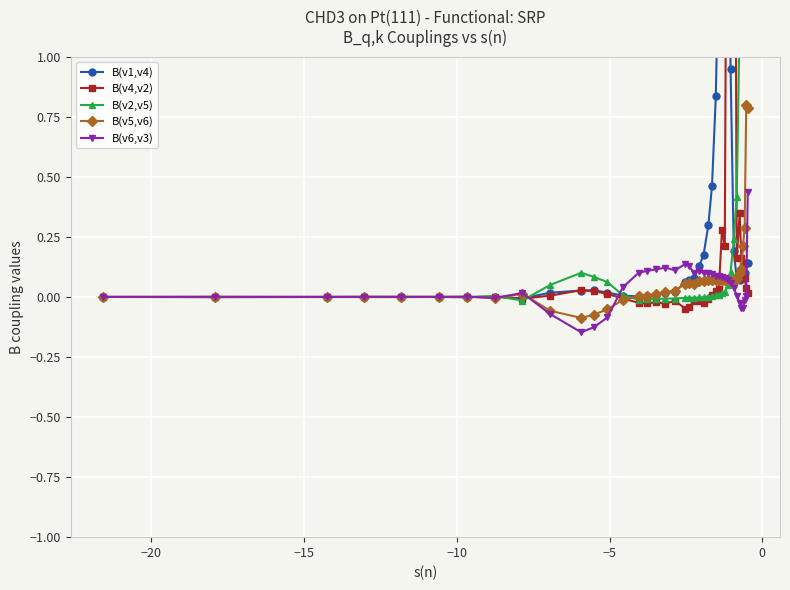

Reading right to left, list all the values displayed in this chart.

B(v1,v4): 0.1	0.1	0.1	0.1	0.1	0.1	0.1	0.2	0.9	2.1	2.8	2.5	1.5	0.8	0.5	0.3	0.2	0.1	0.1	0.1	0.1	0.0	0.0	0.0	0.0	0.0	0.0	0.0	0.0	0.0	0.0	-0.0	0.0	-0.0	0.0	-0.0	-0.0	-0.0	-0.0	0.0
B(v4,v2): 0.0	0.0	0.1	0.1	0.2	0.3	0.2	3.6	6.3	2.8	0.2	0.3	0.0	0.0	0.0	-0.0	-0.0	-0.0	-0.0	-0.0	-0.0	-0.0	-0.0	-0.0	-0.0	-0.0	-0.0	0.0	0.0	0.0	0.0	-0.0	0.0	-0.0	0.0	-0.0	-0.0	0.0	-0.0	0.0
B(v2,v5): 1.5	3.7	7.4	6.4	2.4	1.2	0.4	0.2	0.1	0.0	0.0	0.0	0.0	0.0	0.0	0.0	-0.0	-0.0	-0.0	-0.0	-0.0	-0.0	-0.0	-0.0	-0.0	-0.0	0.0	0.1	0.1	0.1	0.1	-0.0	0.0	-0.0	0.0	-0.0	-0.0	-0.0	-0.0	0.0
B(v5,v6): 0.8	0.8	0.3	0.2	0.1	0.1	0.1	0.1	0.1	0.1	0.1	0.1	0.1	0.1	0.1	0.1	0.1	0.1	0.1	0.1	0.1	0.0	0.0	0.0	0.0	0.0	-0.0	-0.1	-0.1	-0.1	-0.1	0.0	-0.0	0.0	-0.0	0.0	0.0	0.0	-0.0	0.0
B(v6,v3): 0.4	0.0	-0.0	-0.0	-0.0	-0.0	0.0	0.0	0.1	0.1	0.1	0.1	0.1	0.1	0.1	0.1	0.1	0.1	0.1	0.1	0.1	0.1	0.1	0.1	0.1	0.1	0.0	-0.1	-0.1	-0.1	-0.1	0.0	-0.0	0.0	0.0	0.0	0.0	-0.0	0.0	0.0